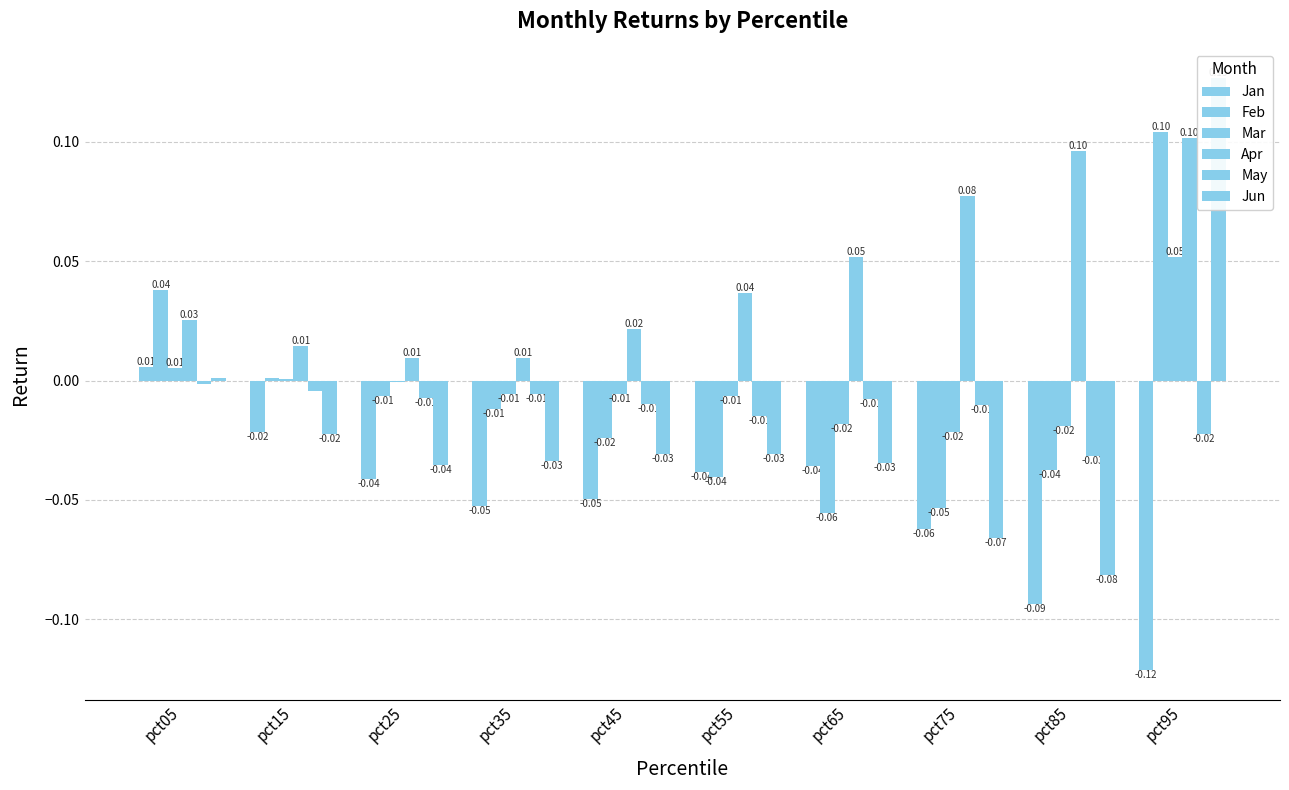

What is the difference between the highest and lowest values at pct25?

0.1